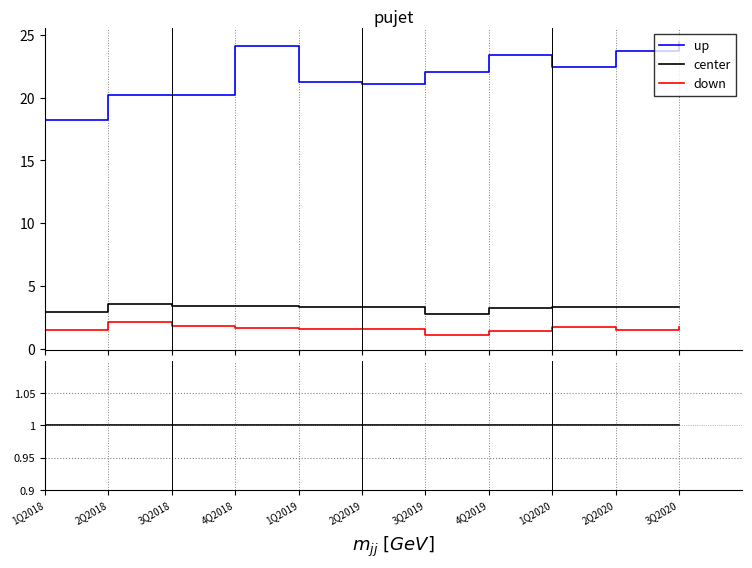

The value of center at 2Q2020 is 1.0. True or false?

True